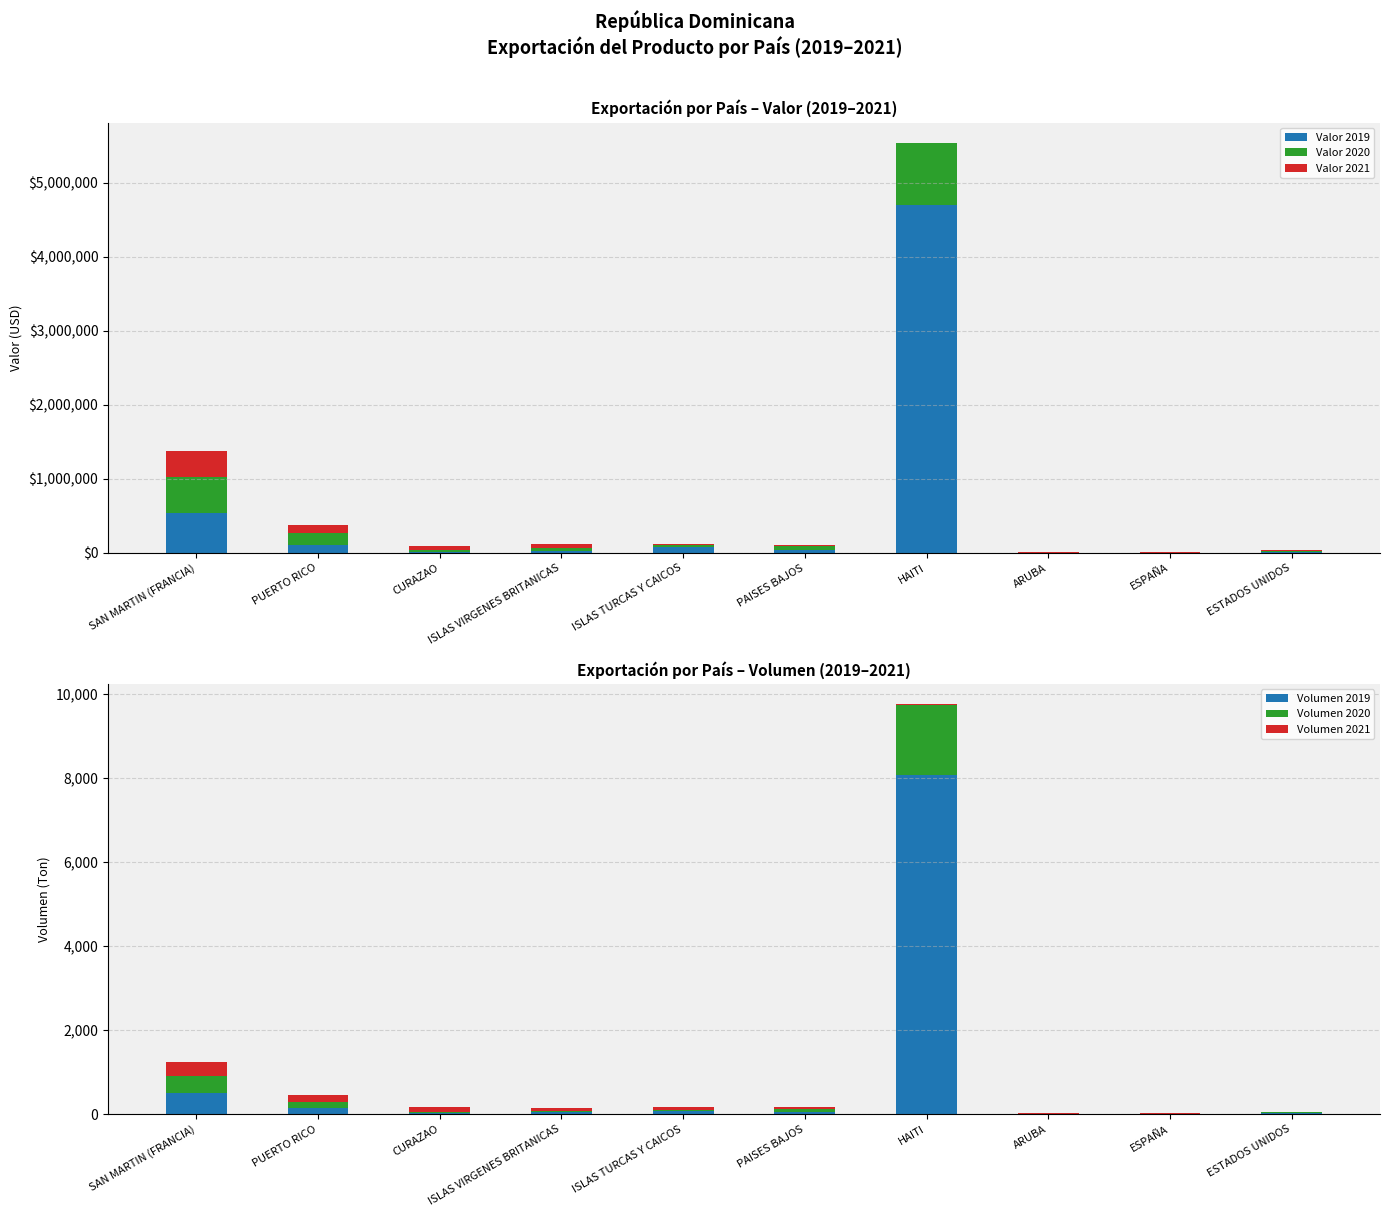

Reading left to right, transcribe all the data shown in this chart.

Valor 2019: SAN MARTIN (FRANCIA)=539947.9	PUERTO RICO=101026.3	CURAZAO=5789.6	ISLAS VIRGENES BRITANICAS=23990.9	ISLAS TURCAS Y CAICOS=78549.3	PAISES BAJOS=32401.8	HAITI=4698611.6	ARUBA=4286.6	ESPAÑA=0.0	ESTADOS UNIDOS=18104.4
Valor 2020: SAN MARTIN (FRANCIA)=484980.5	PUERTO RICO=168732.4	CURAZAO=28041.9	ISLAS VIRGENES BRITANICAS=36285.1	ISLAS TURCAS Y CAICOS=27295.2	PAISES BAJOS=56966.3	HAITI=835867.2	ARUBA=590.8	ESPAÑA=0.0	ESTADOS UNIDOS=9674.9
Valor 2021: SAN MARTIN (FRANCIA)=355438.0	PUERTO RICO=105944.6	CURAZAO=62977.2	ISLAS VIRGENES BRITANICAS=57242.4	ISLAS TURCAS Y CAICOS=20612.4	PAISES BAJOS=21629.7	HAITI=2082.6	ARUBA=8604.2	ESPAÑA=17549.3	ESTADOS UNIDOS=12012.1
Volumen 2019: SAN MARTIN (FRANCIA)=505.6	PUERTO RICO=139.9	CURAZAO=29.8	ISLAS VIRGENES BRITANICAS=42.6	ISLAS TURCAS Y CAICOS=70.8	PAISES BAJOS=60.4	HAITI=8065.0	ARUBA=5.5	ESPAÑA=0.0	ESTADOS UNIDOS=16.3
Volumen 2020: SAN MARTIN (FRANCIA)=411.1	PUERTO RICO=160.3	CURAZAO=31.0	ISLAS VIRGENES BRITANICAS=31.0	ISLAS TURCAS Y CAICOS=35.4	PAISES BAJOS=71.8	HAITI=1674.5	ARUBA=0.4	ESPAÑA=0.0	ESTADOS UNIDOS=22.8
Volumen 2021: SAN MARTIN (FRANCIA)=335.5	PUERTO RICO=143.8	CURAZAO=112.9	ISLAS VIRGENES BRITANICAS=80.0	ISLAS TURCAS Y CAICOS=56.5	PAISES BAJOS=28.1	HAITI=18.0	ARUBA=16.9	ESPAÑA=16.4	ESTADOS UNIDOS=10.8